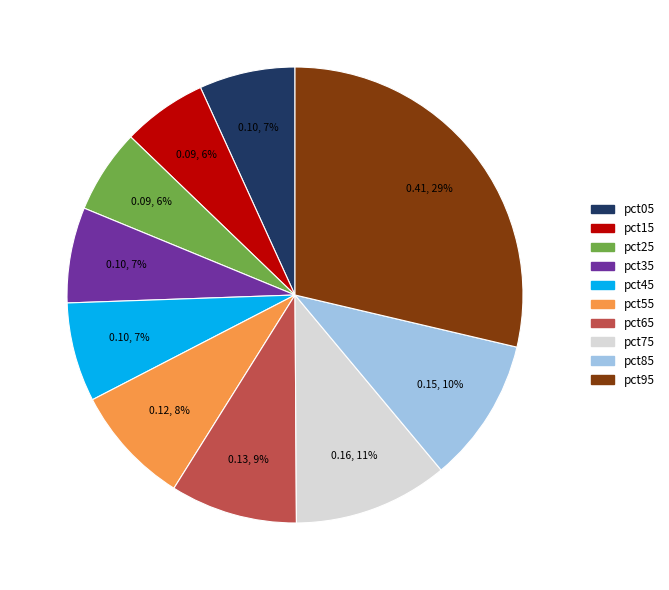

To the nearest percent, what is the difference between the largest and smallest slice percentages?

23%